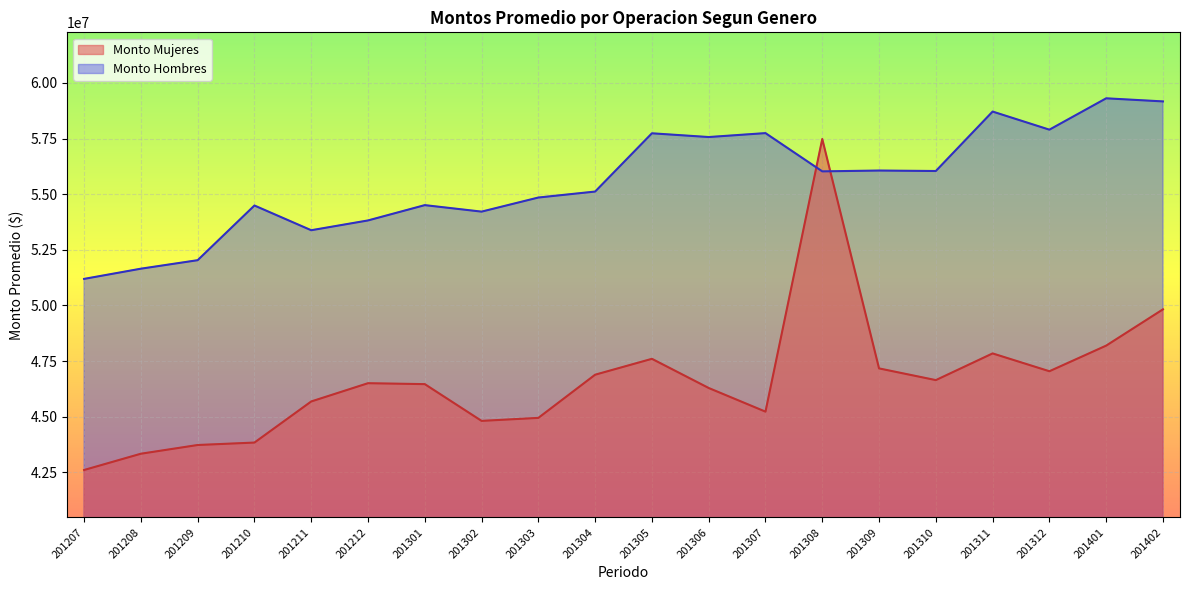

Which series has the largest total across all categories?

Monto Hombres